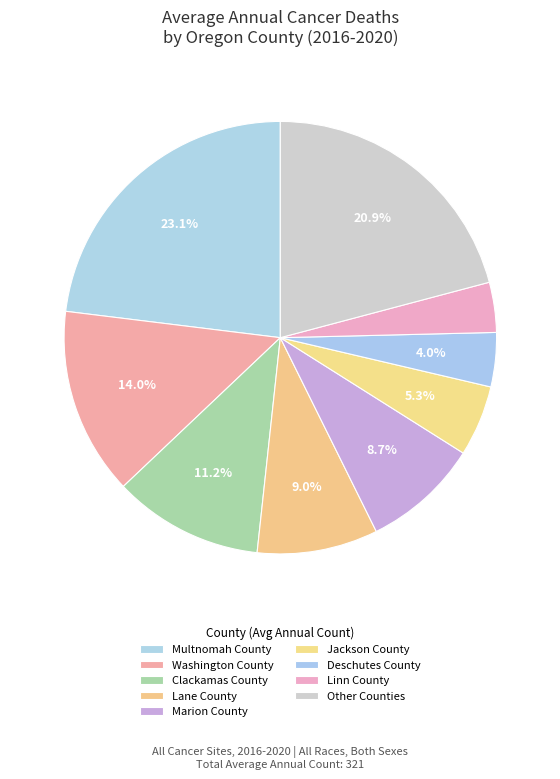

How many slices are in this pie chart?

9